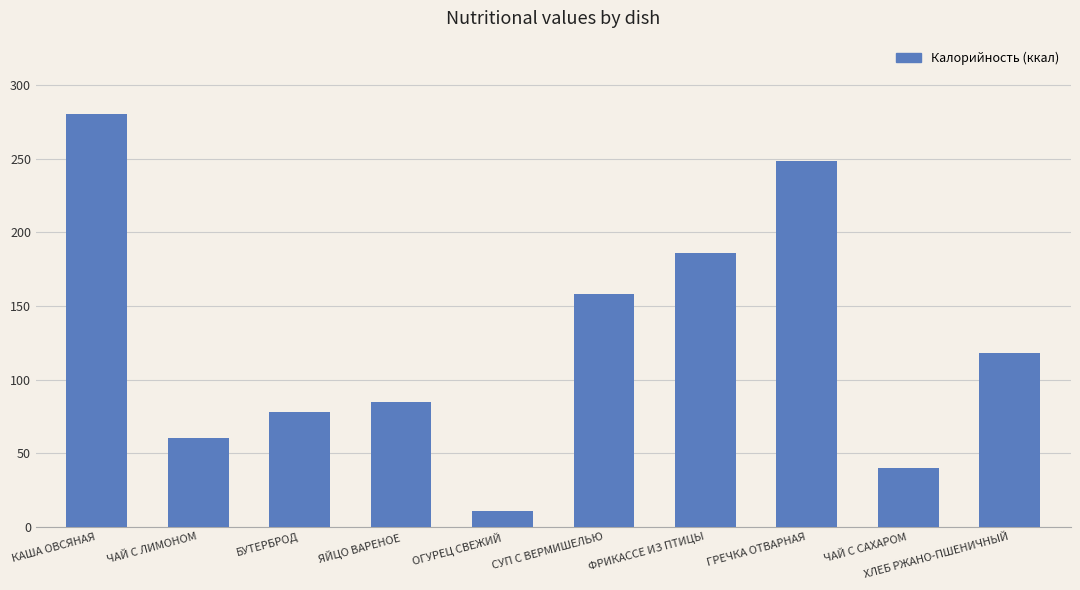

What is the change in value from КАША ОВСЯНАЯ to ЯЙЦО ВАРЕНОЕ?

-195